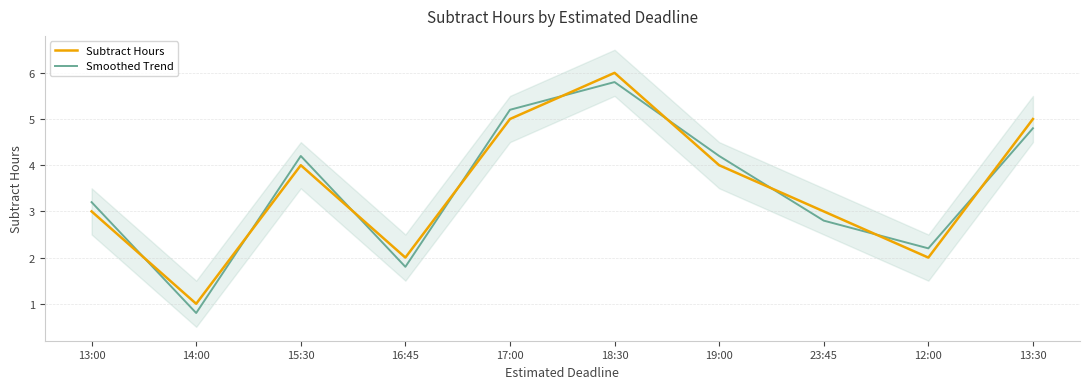

True or false: Subtract Hours has a value of 2.0 at 16:45.

True